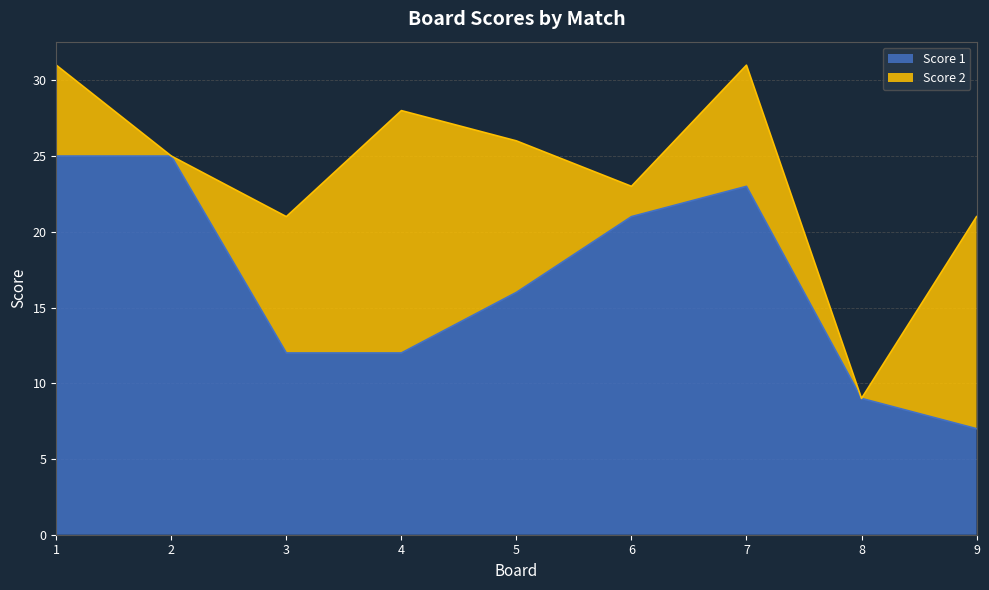

True or false: there are more than 1 points higher than both neighbors.

False